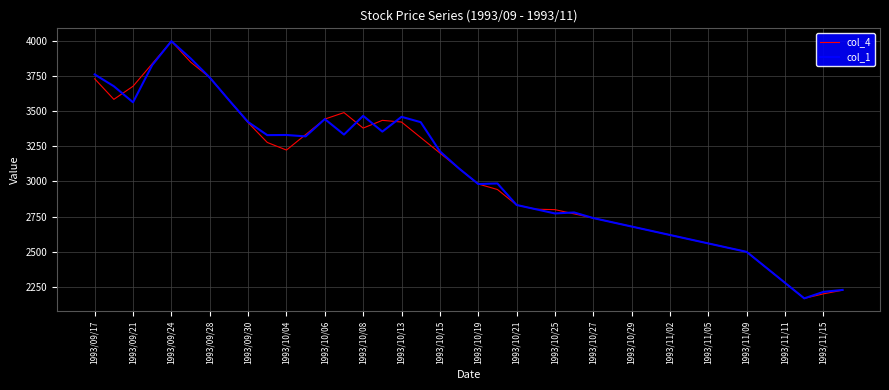

What is the lowest value of the col_4 series?

2170